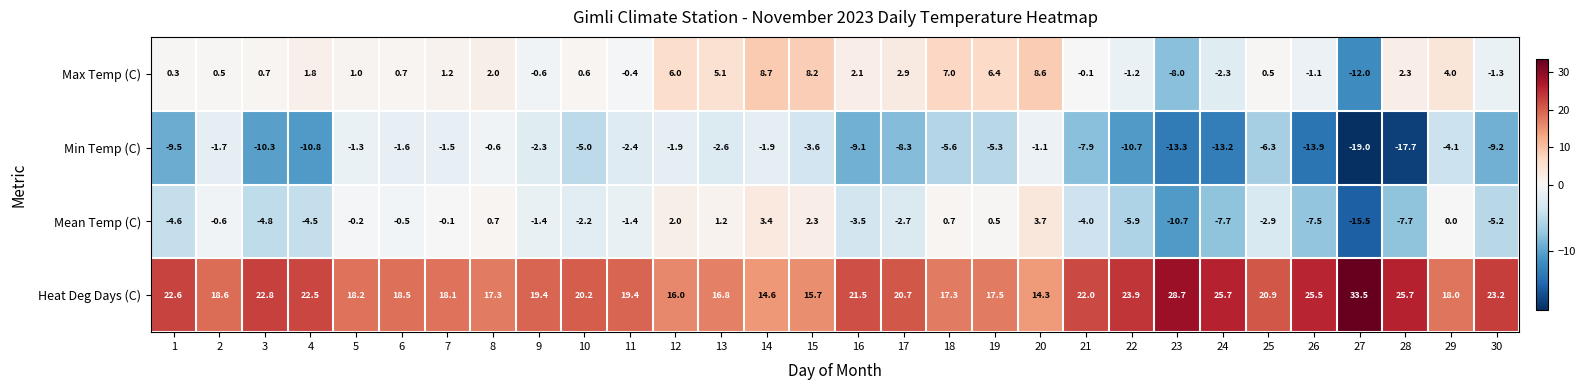

True or false: Max Temp (C) has a value of 2.3 at 28.

True